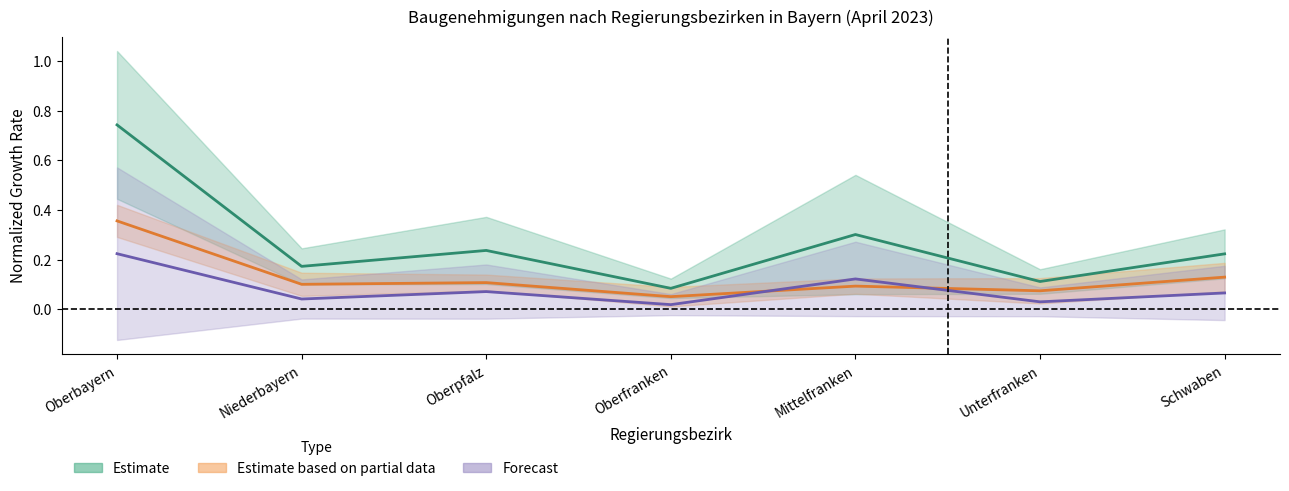

Between Oberbayern and Niederbayern, which is larger?

Oberbayern